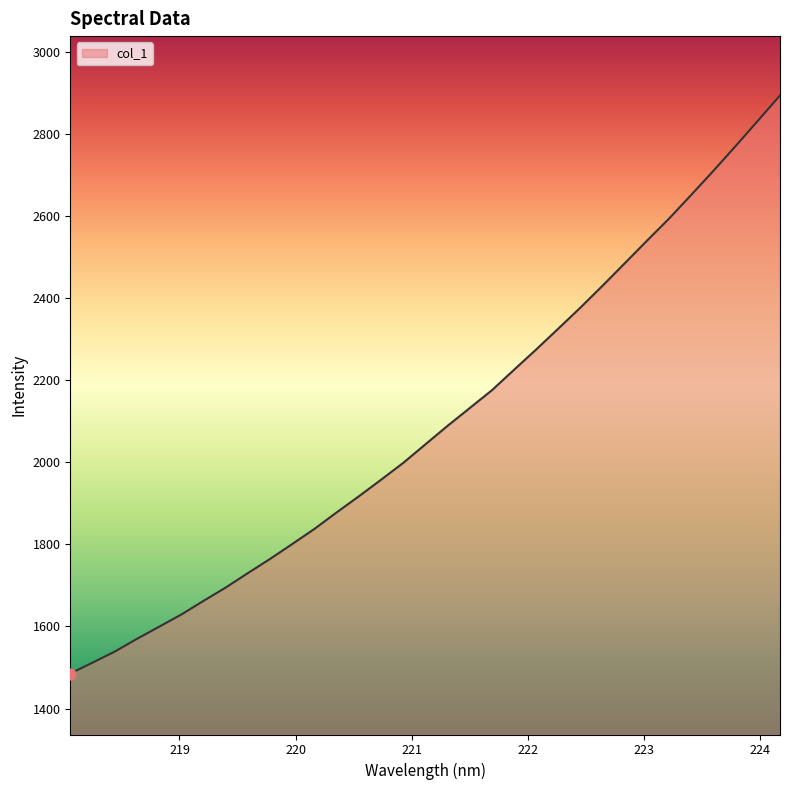

What is the maximum value shown in the chart?

2894.0